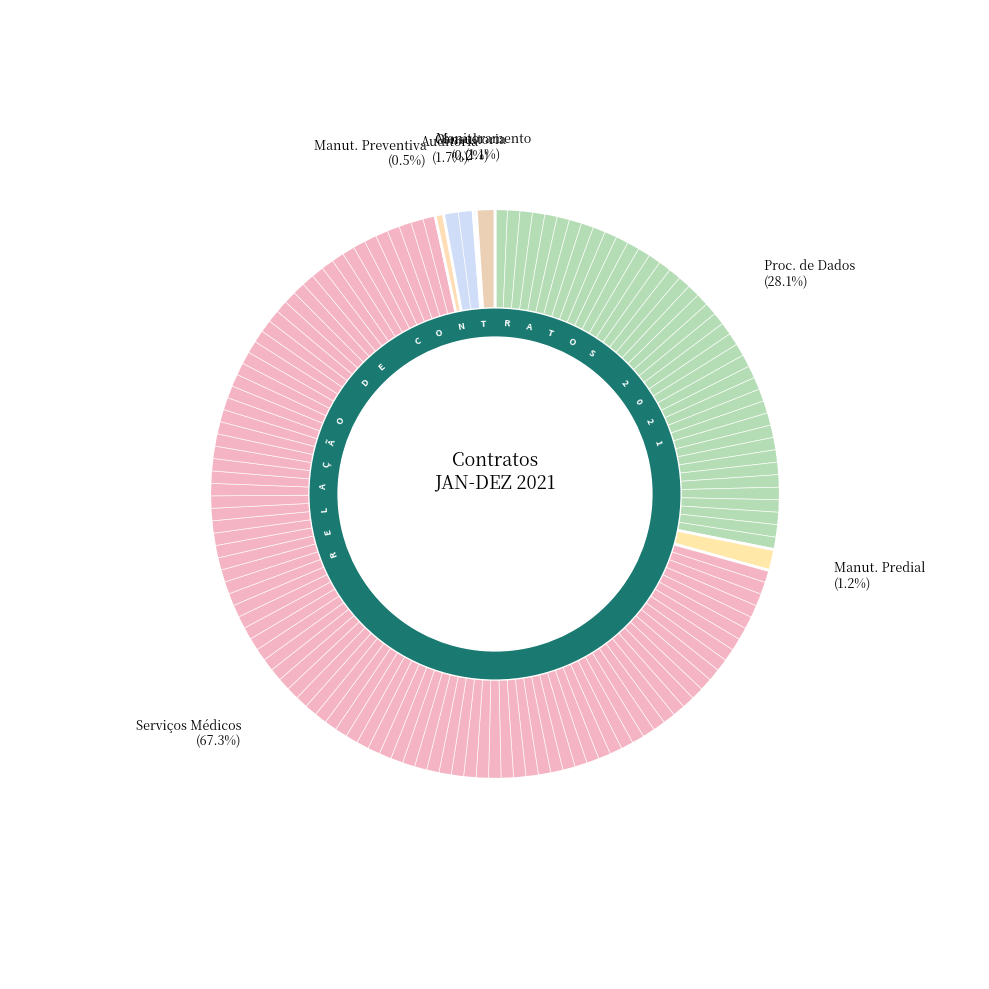

To the nearest percent, what is the difference between the Serviços de Consultoria and Serviços Médicos slice percentages?

67%